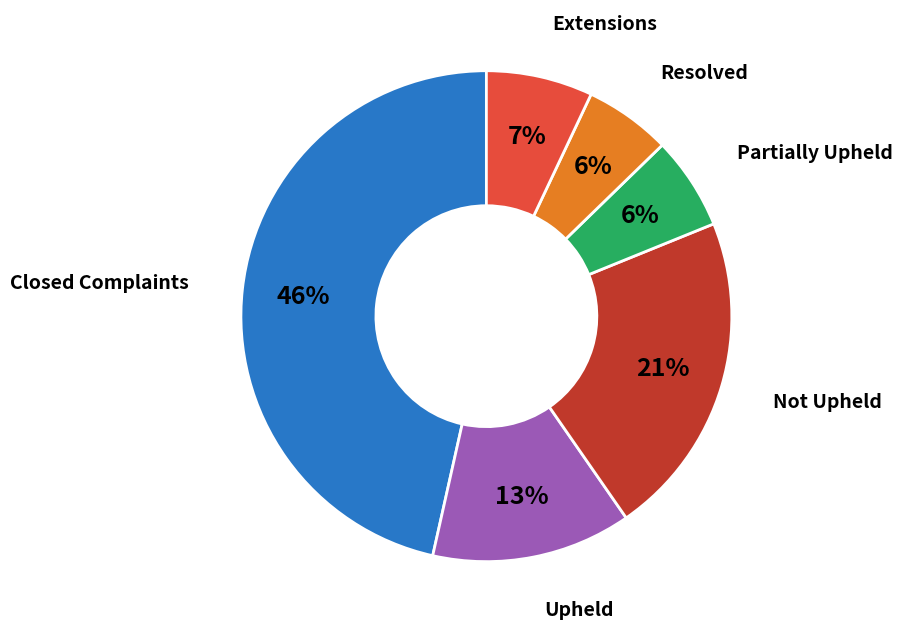

Does any single category account for the majority?

No